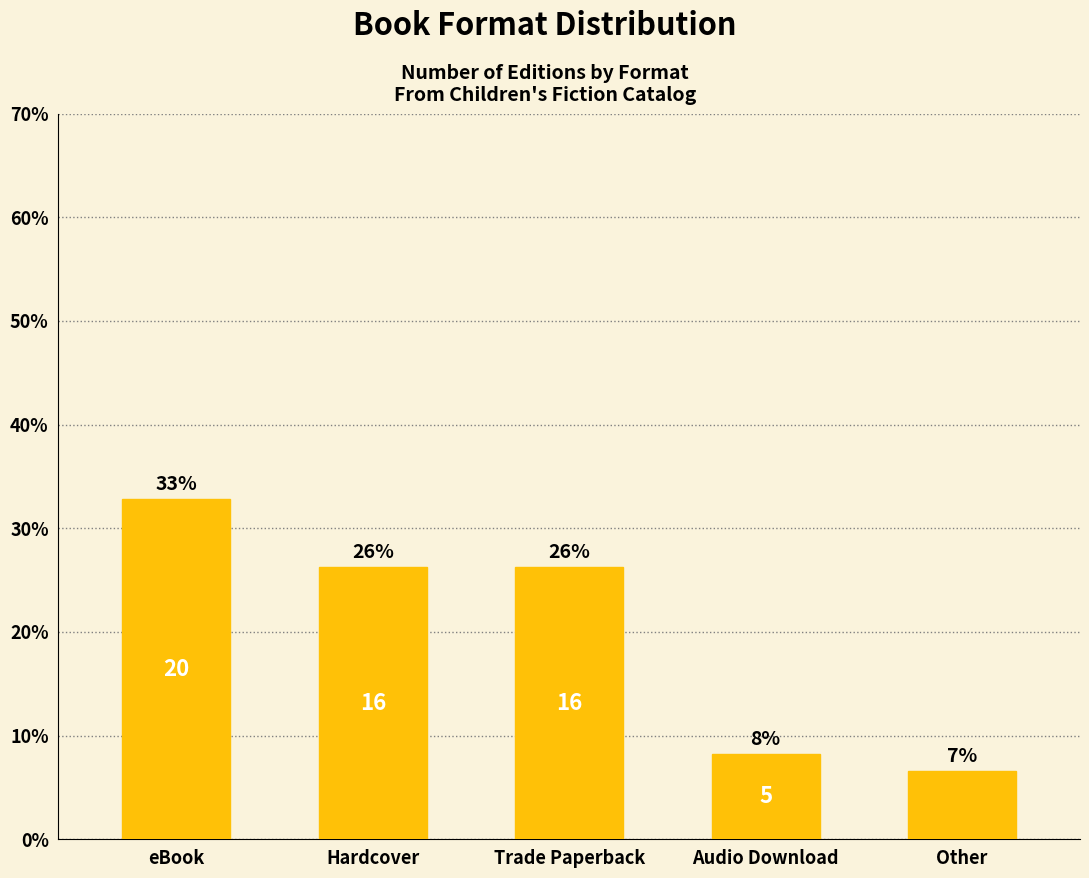

True or false: the data shows 6 at Hardcover.

False